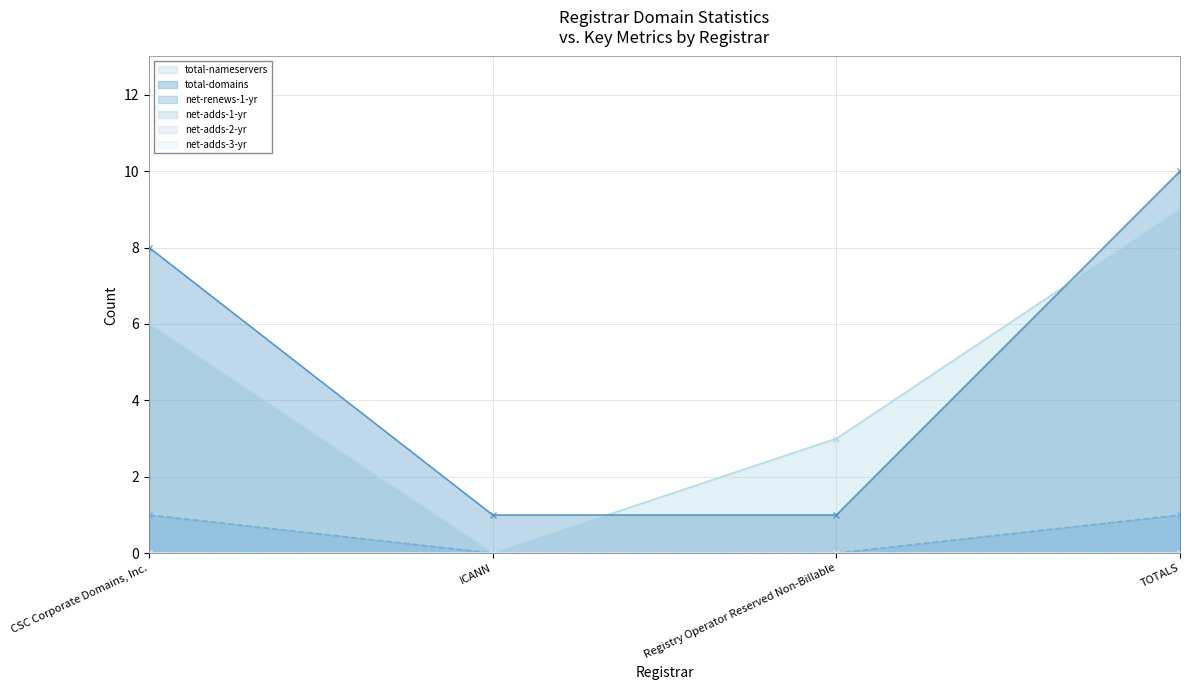

True or false: total-nameservers and total-domains cross at least once.

True